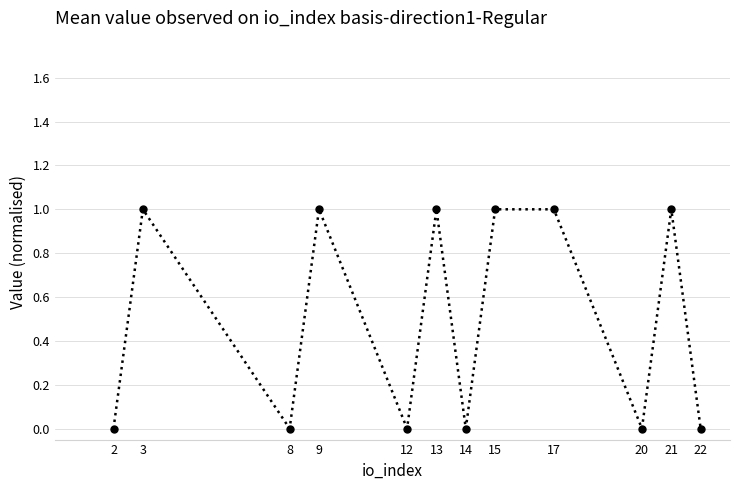

Is it true that the value at 12 is 0.0?

True